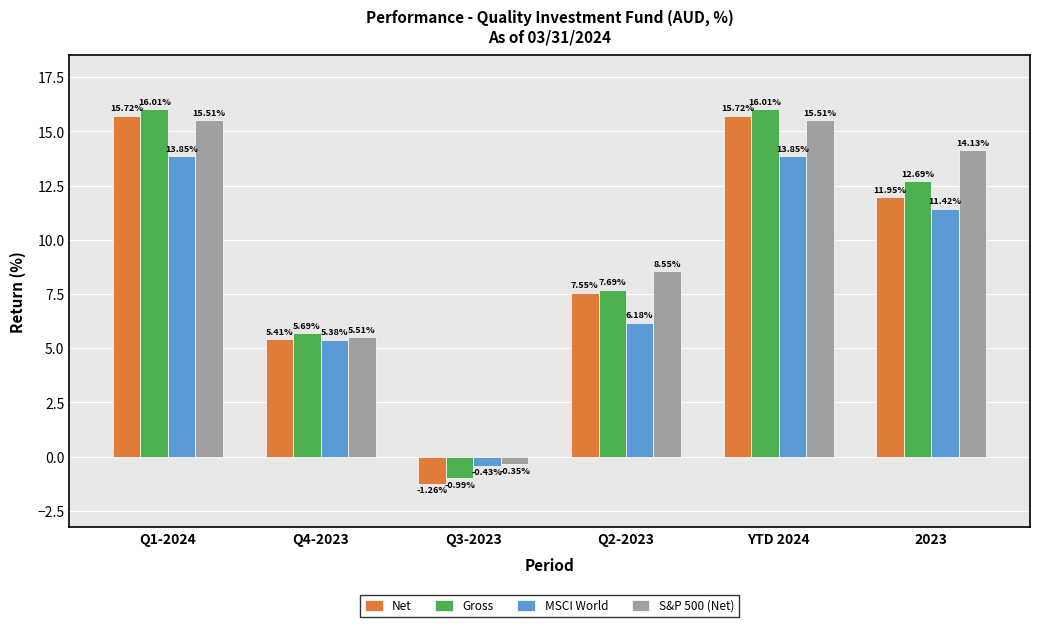

The S&P 500 (Net) series shows 3.0 at Q2-2023. True or false?

False